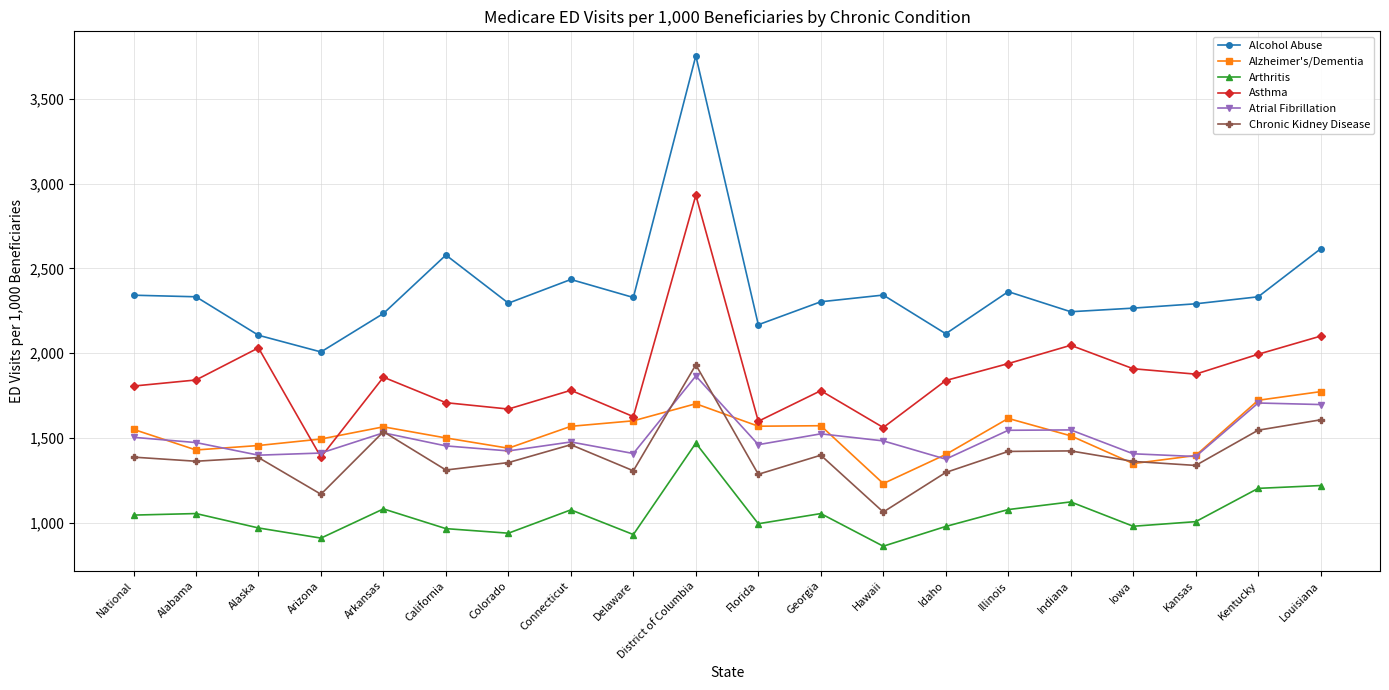

Is it true that Arthritis equals 1961.7 at Indiana?

False